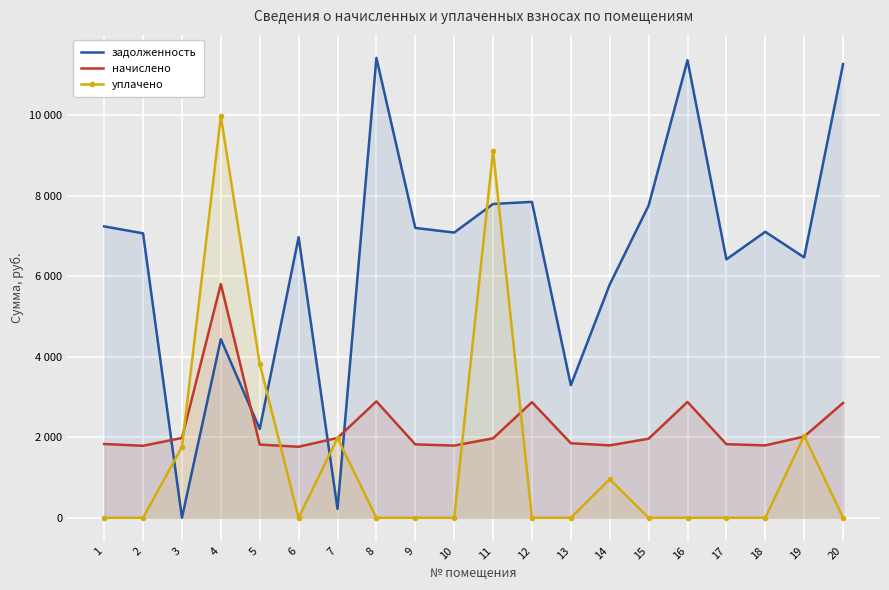

What is the spread (max minus min) of values at 12?

7847.2